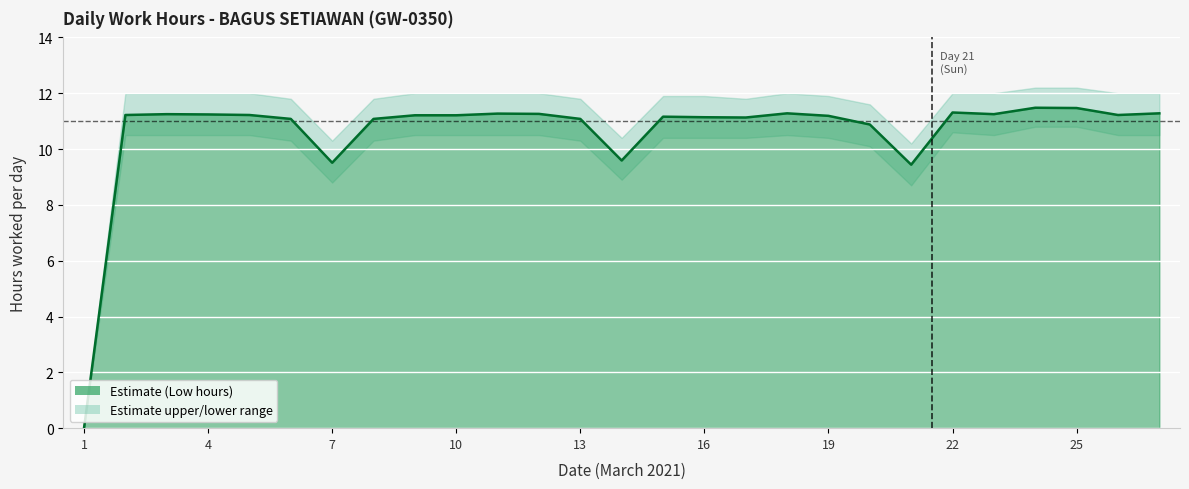

At which category is the sum across all series the highest?

24